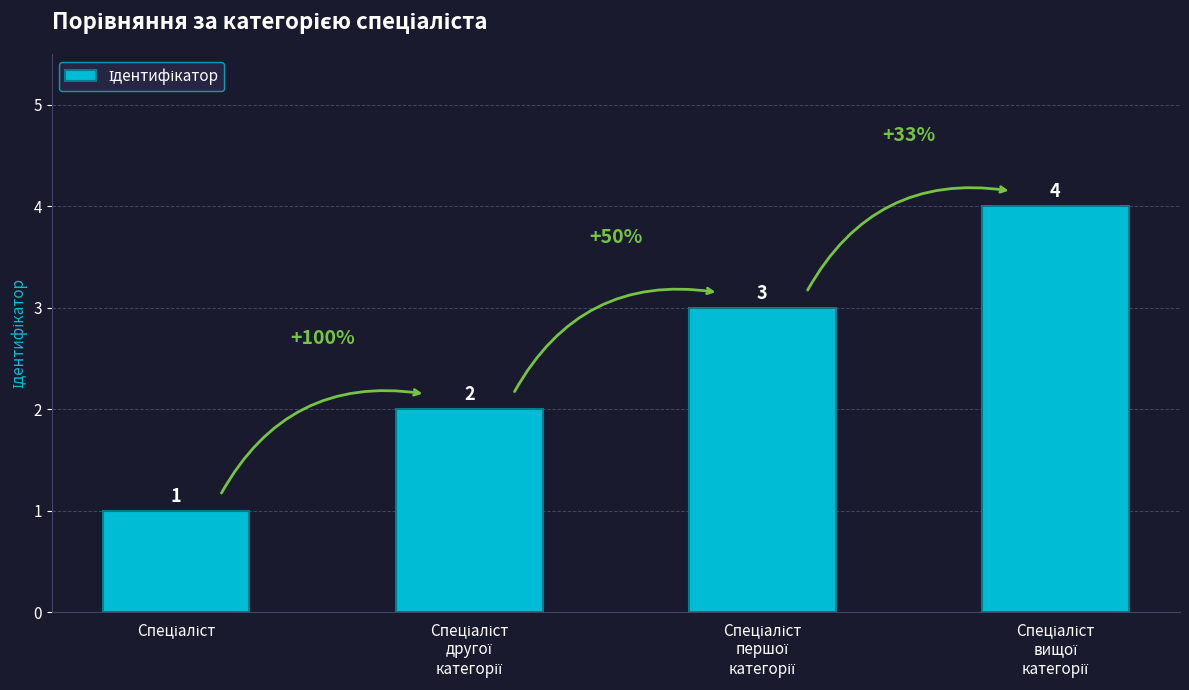

Count the values in the range 2 to 4.

3